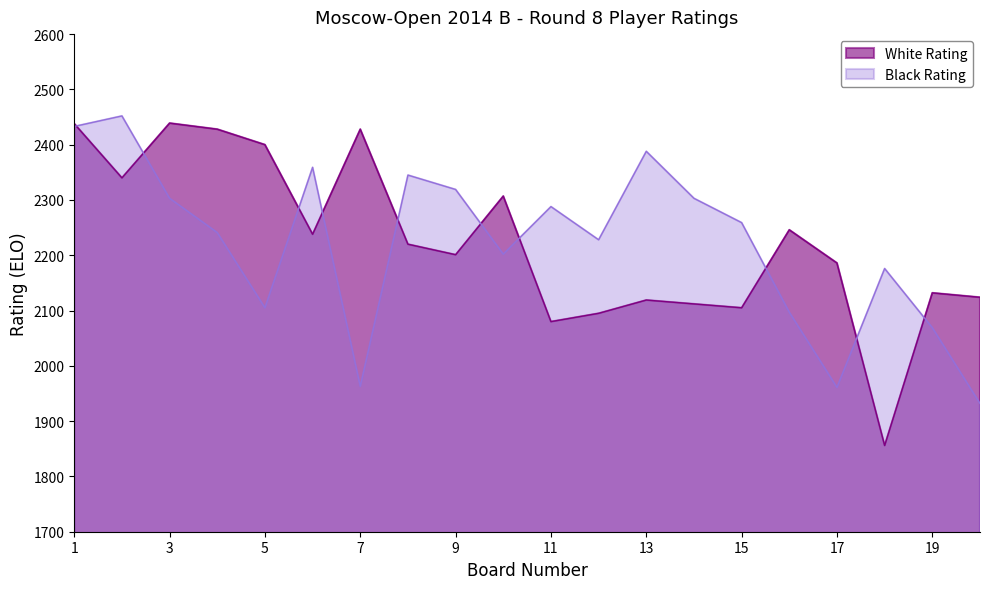

Does the chart have visible grid lines?

No